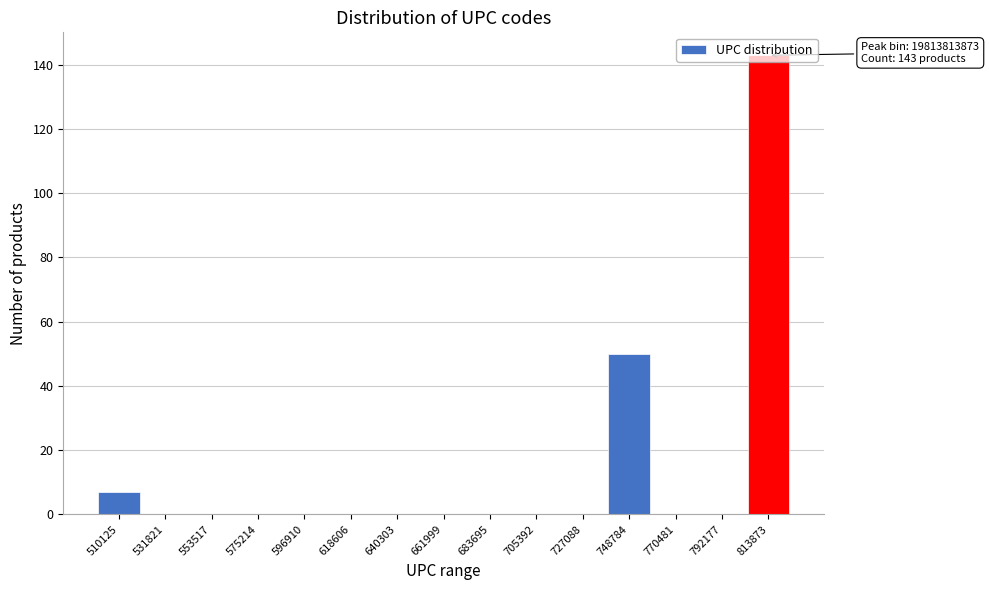

True or false: the data shows -86 at 575214.

False